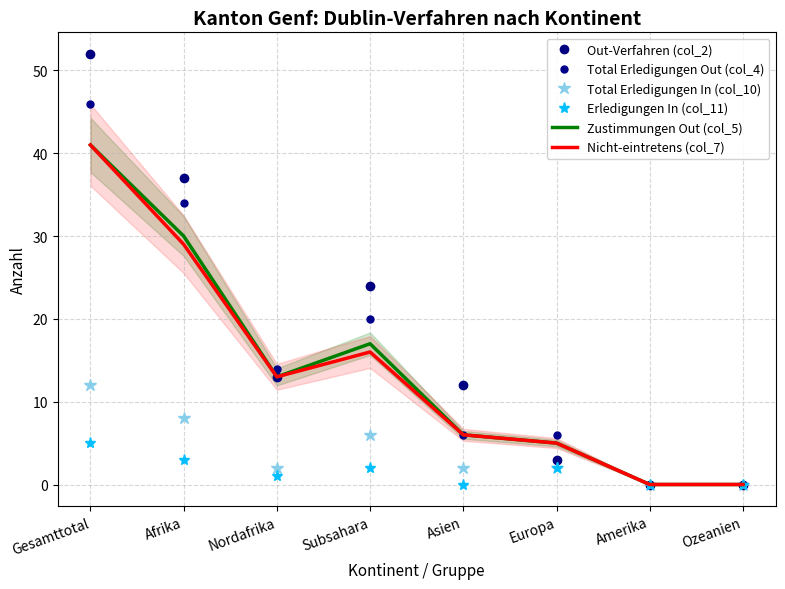

True or false: Total Erledigungen In (col_10) and Nicht-eintretens (col_7) intersect in this chart.

False